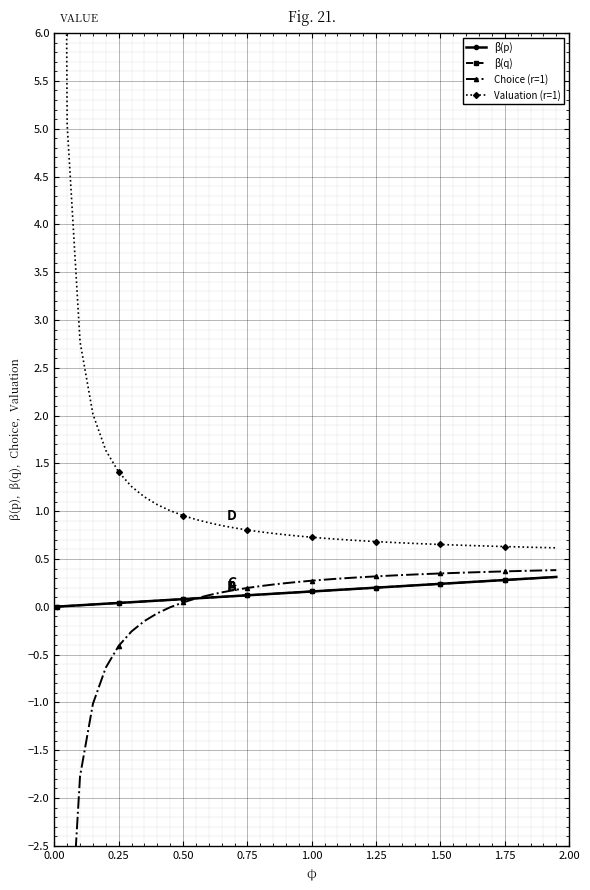

List the series in order of their peak value, lowest first.

β(p), β(q), Choice (r=1), Valuation (r=1)